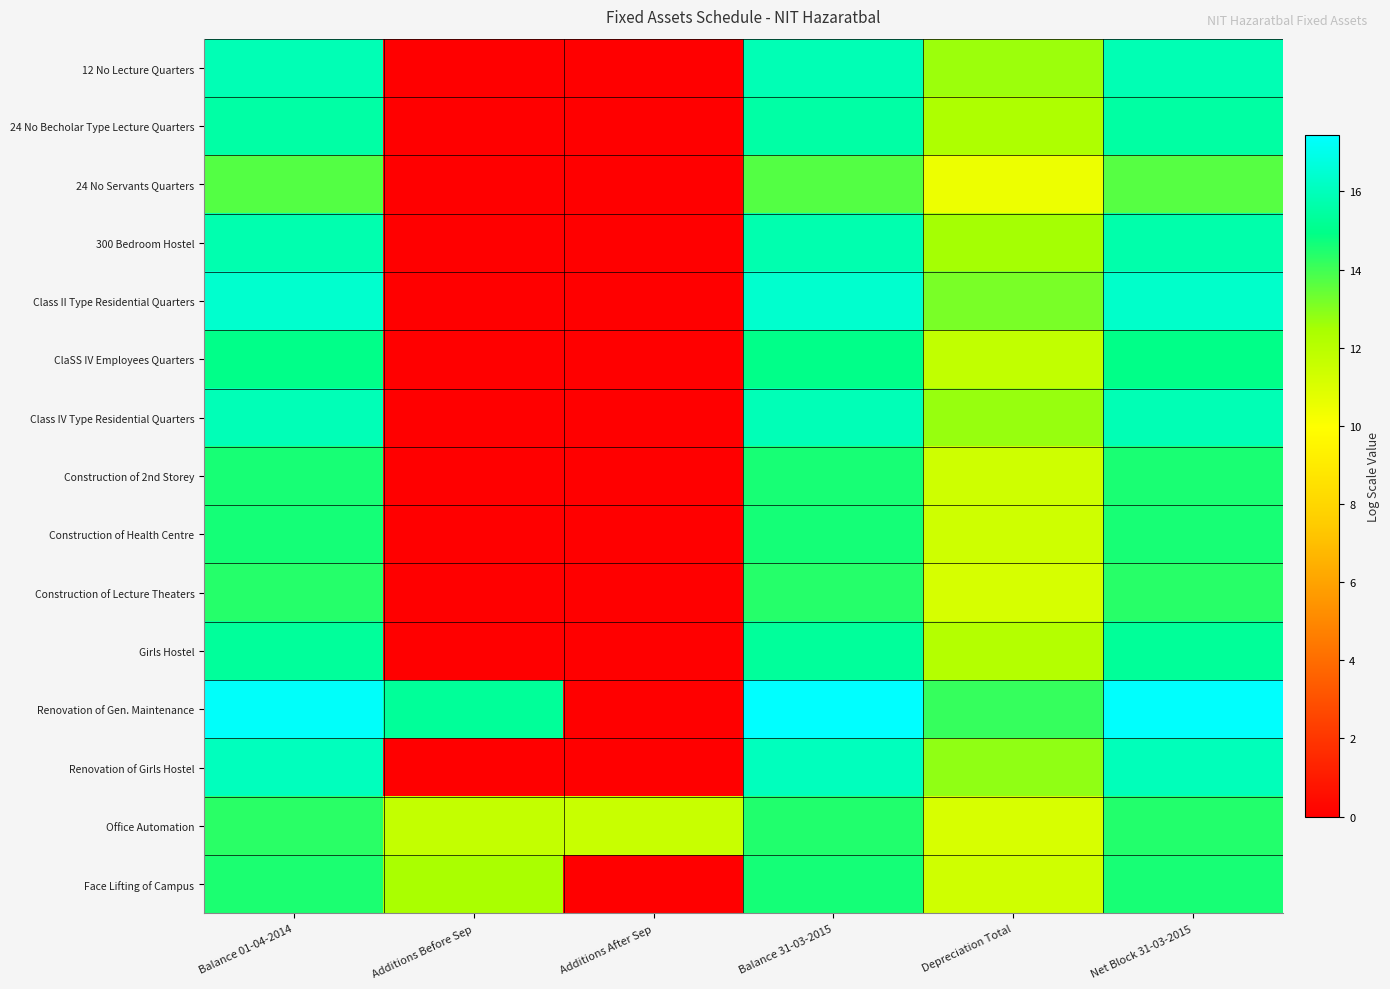

Reading left to right, list all the values displayed in this chart.

12 No Lecture Quarters: Balance 01-04-2014=15.9	Additions Before Sep=0.0	Additions After Sep=0.0	Balance 31-03-2015=15.9	Depreciation Total=12.7	Net Block 31-03-2015=15.8
24 No Becholar Type Lecture Quarters: Balance 01-04-2014=15.5	Additions Before Sep=0.0	Additions After Sep=0.0	Balance 31-03-2015=15.5	Depreciation Total=12.3	Net Block 31-03-2015=15.5
24 No Servants Quarters: Balance 01-04-2014=13.7	Additions Before Sep=0.0	Additions After Sep=0.0	Balance 31-03-2015=13.7	Depreciation Total=10.5	Net Block 31-03-2015=13.7
300 Bedroom Hostel: Balance 01-04-2014=15.7	Additions Before Sep=0.0	Additions After Sep=0.0	Balance 31-03-2015=15.7	Depreciation Total=12.5	Net Block 31-03-2015=15.7
Class II Type Residential Quarters: Balance 01-04-2014=16.4	Additions Before Sep=0.0	Additions After Sep=0.0	Balance 31-03-2015=16.4	Depreciation Total=13.2	Net Block 31-03-2015=16.3
ClaSS IV Employees Quarters: Balance 01-04-2014=15.0	Additions Before Sep=0.0	Additions After Sep=0.0	Balance 31-03-2015=15.0	Depreciation Total=11.8	Net Block 31-03-2015=14.9
Class IV Type Residential Quarters: Balance 01-04-2014=15.9	Additions Before Sep=0.0	Additions After Sep=0.0	Balance 31-03-2015=15.9	Depreciation Total=12.7	Net Block 31-03-2015=15.9
Construction of 2nd Storey: Balance 01-04-2014=14.6	Additions Before Sep=0.0	Additions After Sep=0.0	Balance 31-03-2015=14.6	Depreciation Total=11.4	Net Block 31-03-2015=14.6
Construction of Health Centre: Balance 01-04-2014=14.6	Additions Before Sep=0.0	Additions After Sep=0.0	Balance 31-03-2015=14.6	Depreciation Total=11.4	Net Block 31-03-2015=14.6
Construction of Lecture Theaters: Balance 01-04-2014=14.4	Additions Before Sep=0.0	Additions After Sep=0.0	Balance 31-03-2015=14.4	Depreciation Total=11.2	Net Block 31-03-2015=14.3
Girls Hostel: Balance 01-04-2014=15.4	Additions Before Sep=0.0	Additions After Sep=0.0	Balance 31-03-2015=15.4	Depreciation Total=12.1	Net Block 31-03-2015=15.3
Renovation of Gen. Maintenance: Balance 01-04-2014=17.3	Additions Before Sep=15.3	Additions After Sep=0.0	Balance 31-03-2015=17.4	Depreciation Total=14.2	Net Block 31-03-2015=17.4
Renovation of Girls Hostel: Balance 01-04-2014=16.0	Additions Before Sep=0.0	Additions After Sep=0.0	Balance 31-03-2015=16.0	Depreciation Total=12.8	Net Block 31-03-2015=16.0
Office Automation: Balance 01-04-2014=14.3	Additions Before Sep=11.7	Additions After Sep=11.6	Balance 31-03-2015=14.4	Depreciation Total=11.1	Net Block 31-03-2015=14.4
Face Lifting of Campus: Balance 01-04-2014=14.5	Additions Before Sep=12.4	Additions After Sep=0.0	Balance 31-03-2015=14.6	Depreciation Total=11.4	Net Block 31-03-2015=14.6